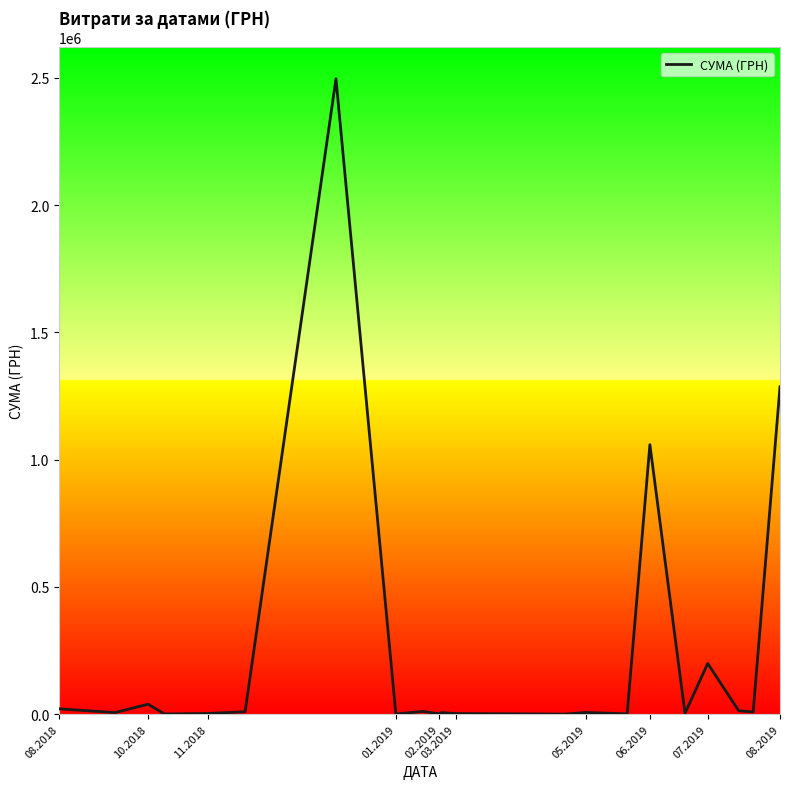

What is the greatest value displayed?

2496221.9